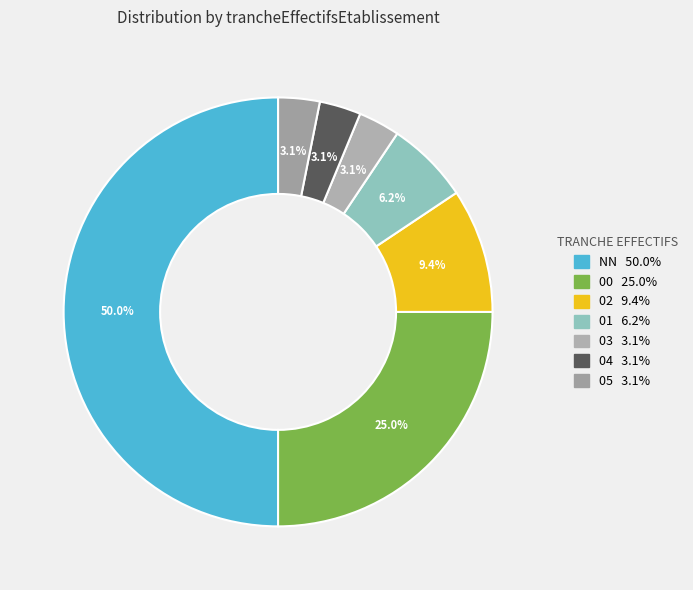

Is there any slice that represents more than half of the pie?

No